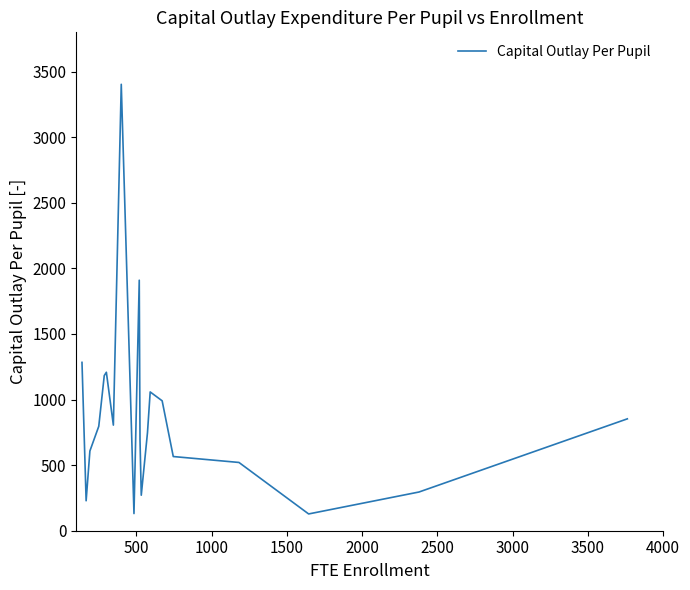

What is the difference between the maximum and minimum values?

3275.9